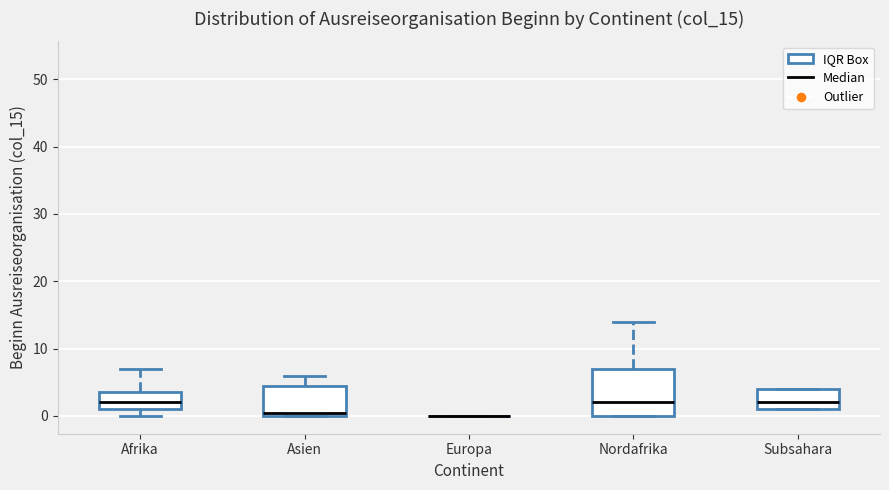

Reading left to right, read every box against the y-axis: the position of its median line, the range the box covers, and the ends of its whiskers. The values are not printed on the chart, so give them approximately, as read against the axis.

Afrika: median 2, box 1 to 4, whiskers 0 to 7
Asien: median 1, box 0 to 5, whiskers 0 to 6
Europa: box collapsed to a line at 0, whiskers 0 to 0
Nordafrika: median 2, box 0 to 7, whiskers 0 to 14
Subsahara: median 2, box 1 to 4, whiskers 1 to 4